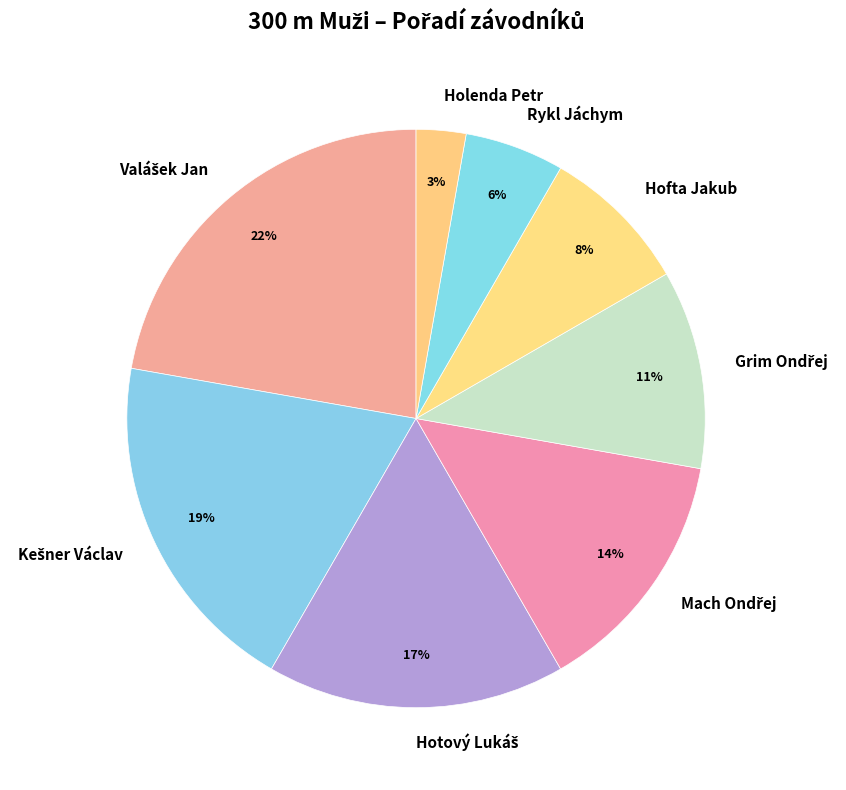

Does any single category account for the majority?

No